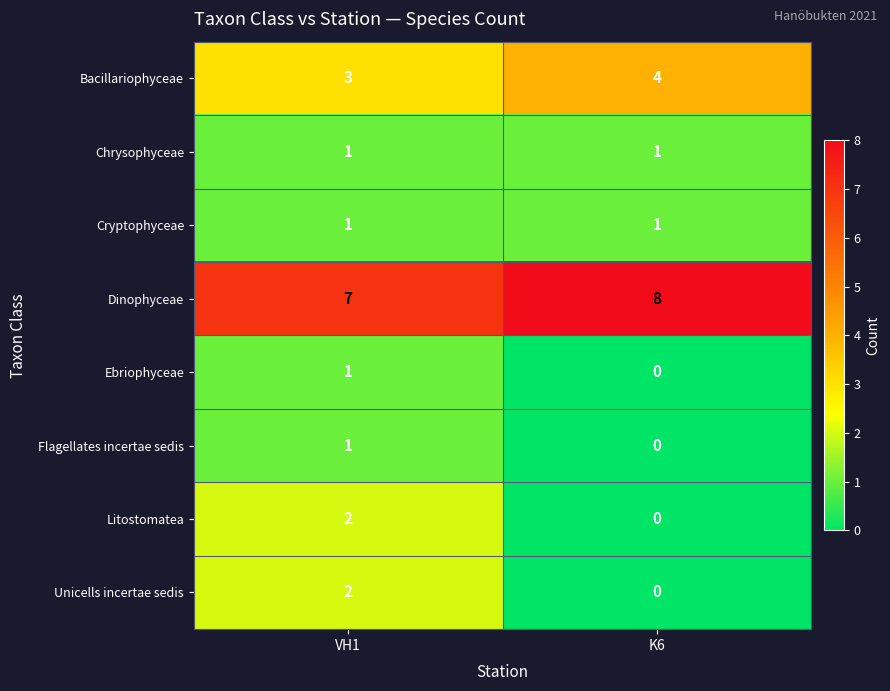

What is the spread (max minus min) of values at K6?

8